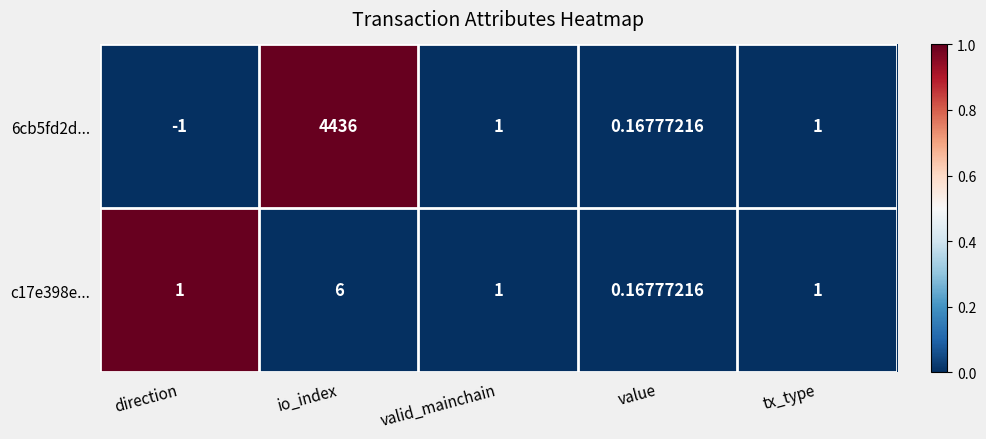

Which series has the largest total across all categories?

6cb5fd2d...